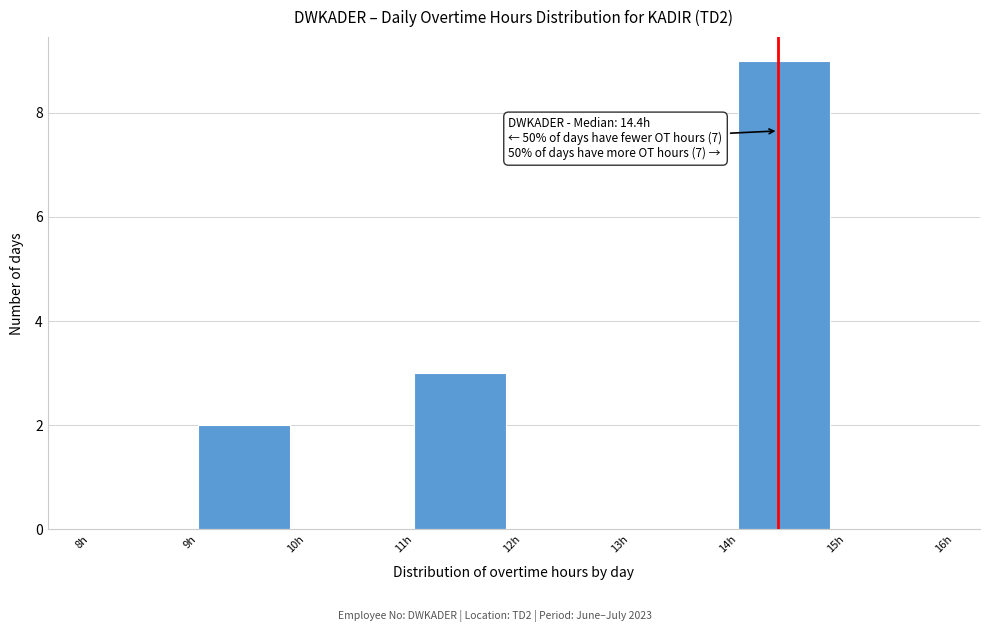

Over which range of the x-axis is the bar tallest?

14 to 15